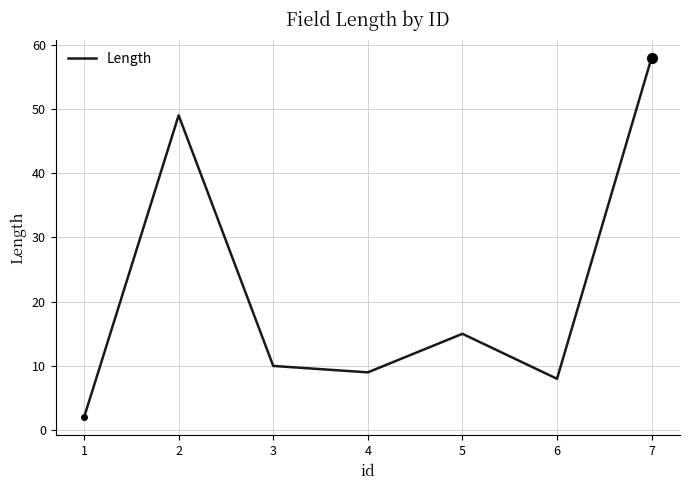

Which has a higher value, 7 or 1?

7